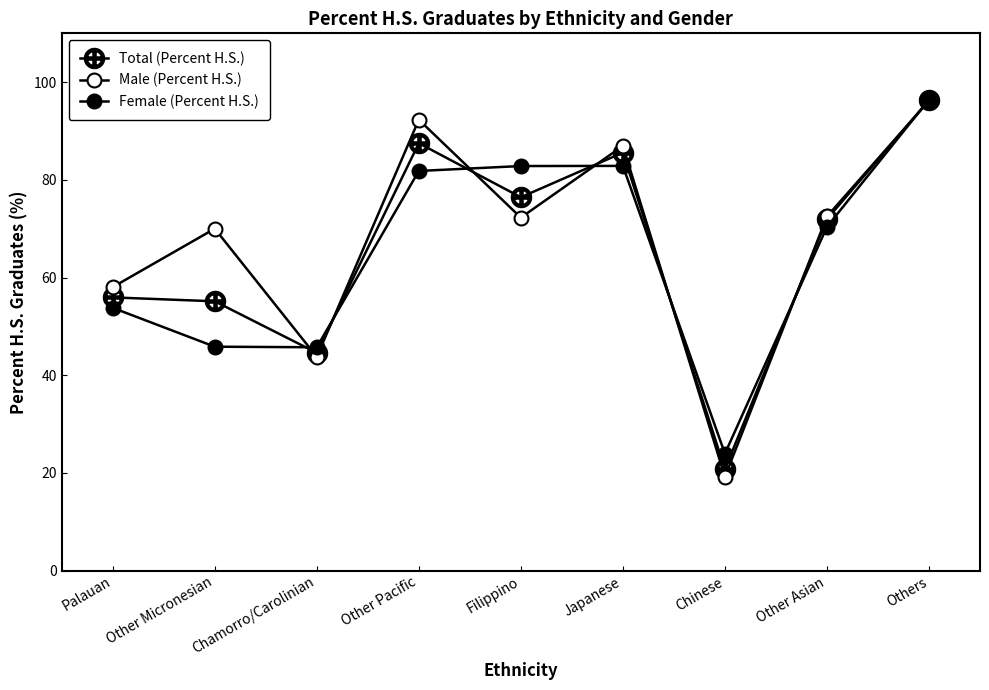

How many categories are shown in the chart?

9